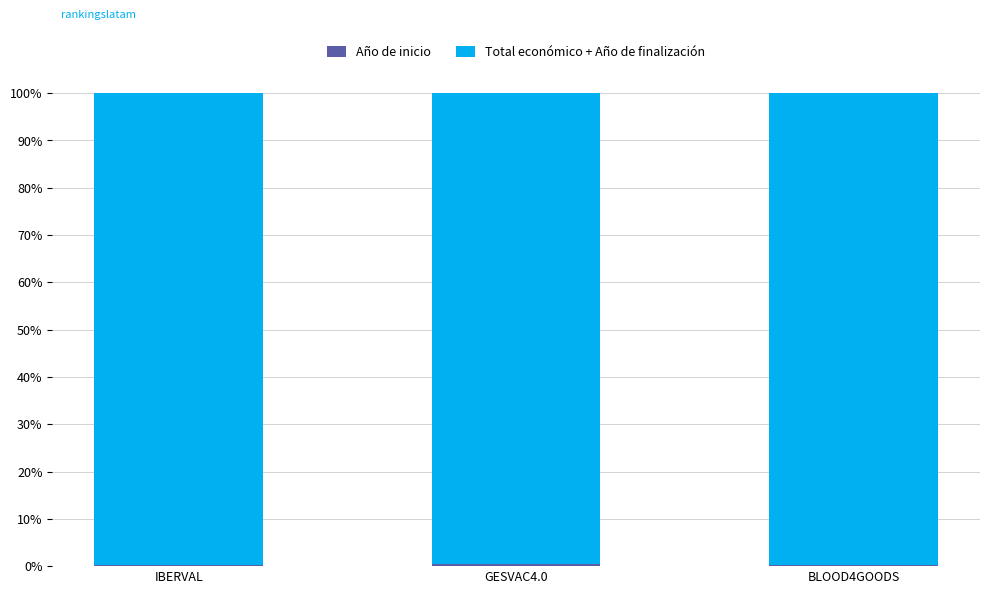

Which series has the largest range (max minus min)?

Año de inicio